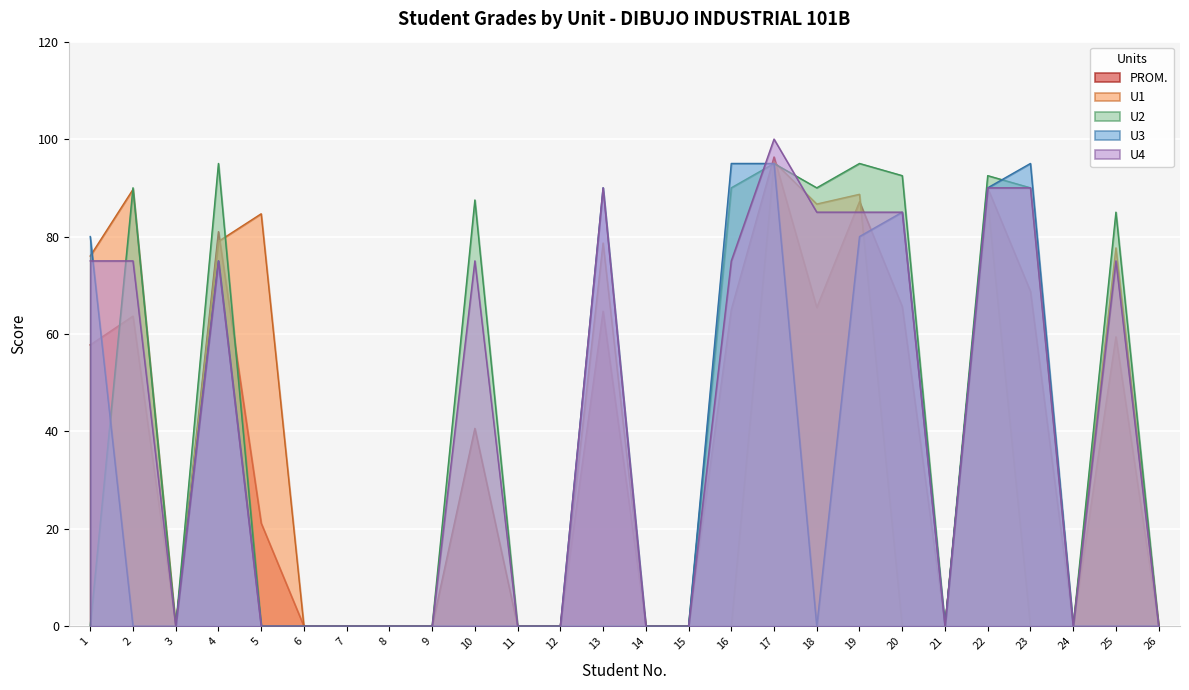

Which series changed the most between 9 and 25?

U2